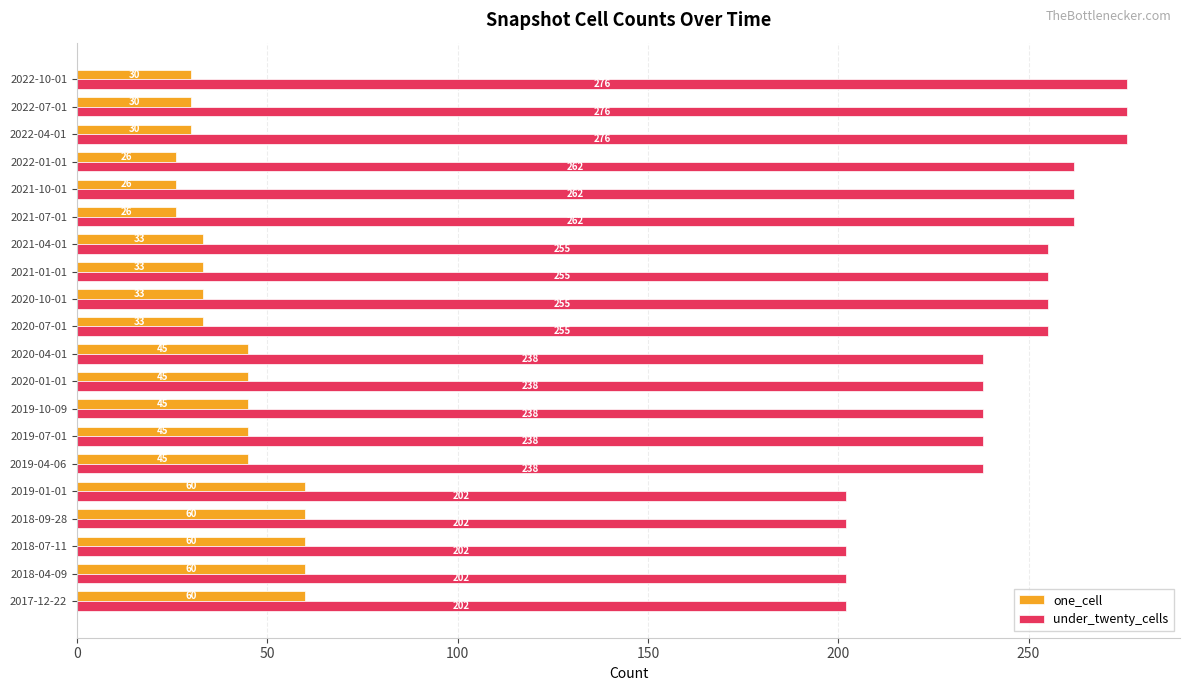

What are all the series names shown in the legend?

one_cell, under_twenty_cells